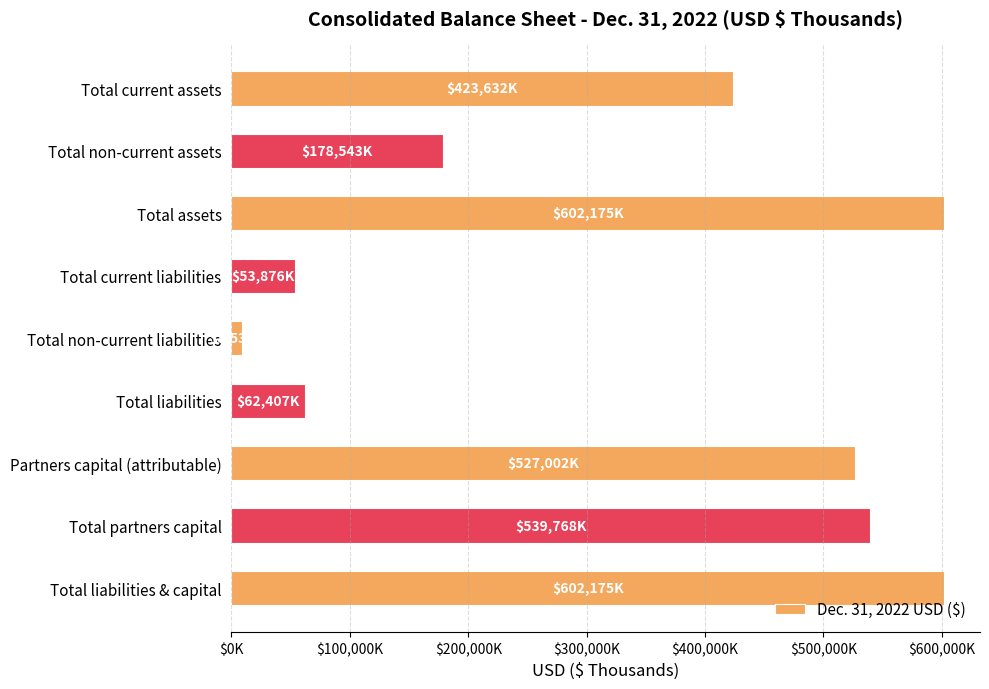

Does the chart contain any negative values?

No